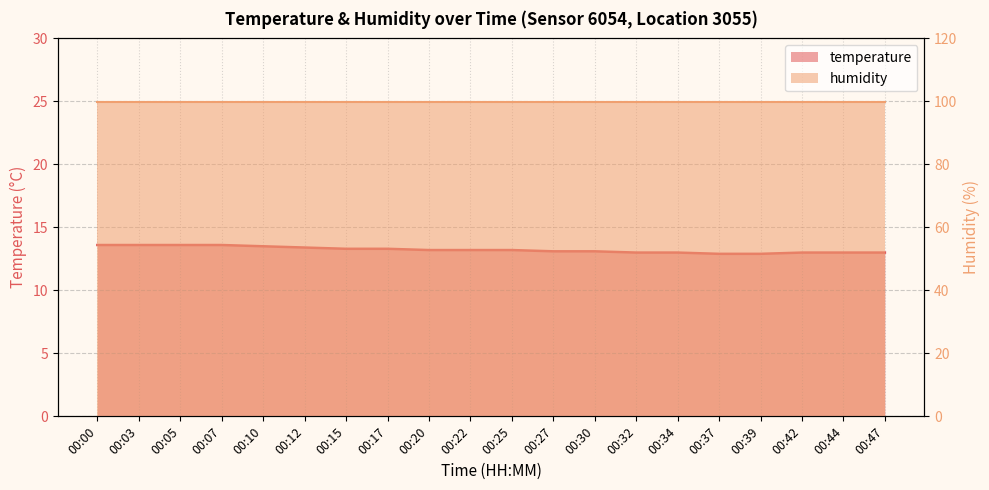

Rank the categories by value from highest to lowest.

00:00, 00:03, 00:05, 00:07, 00:10, 00:12, 00:15, 00:17, 00:20, 00:22, 00:25, 00:27, 00:30, 00:32, 00:34, 00:42, 00:44, 00:47, 00:37, 00:39